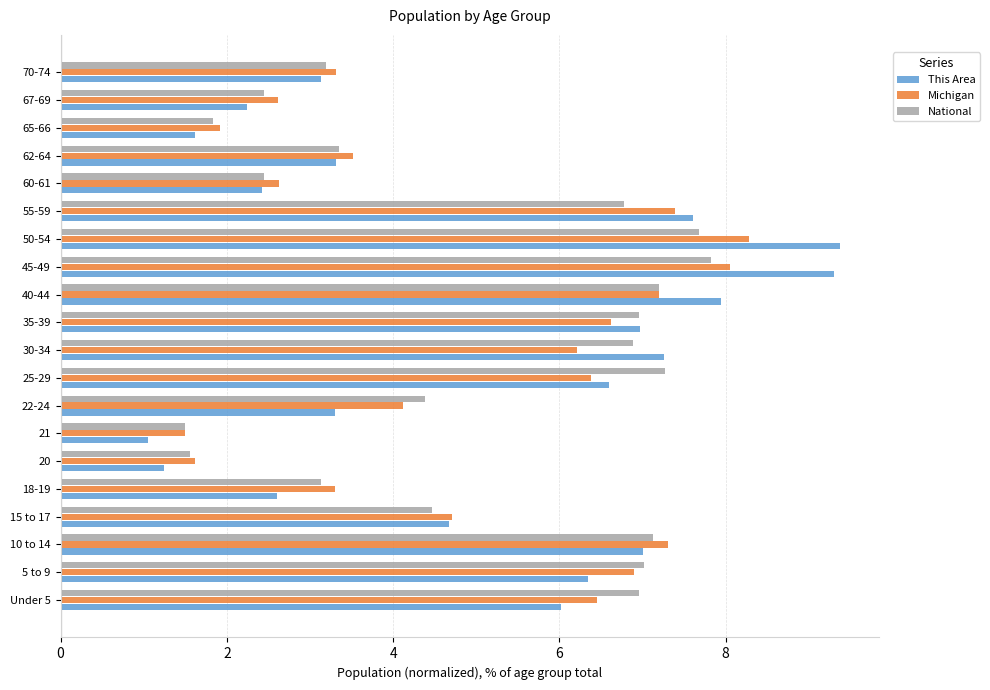

Is the value of Michigan at 18-19 greater than the value of This Area at 40-44?

No